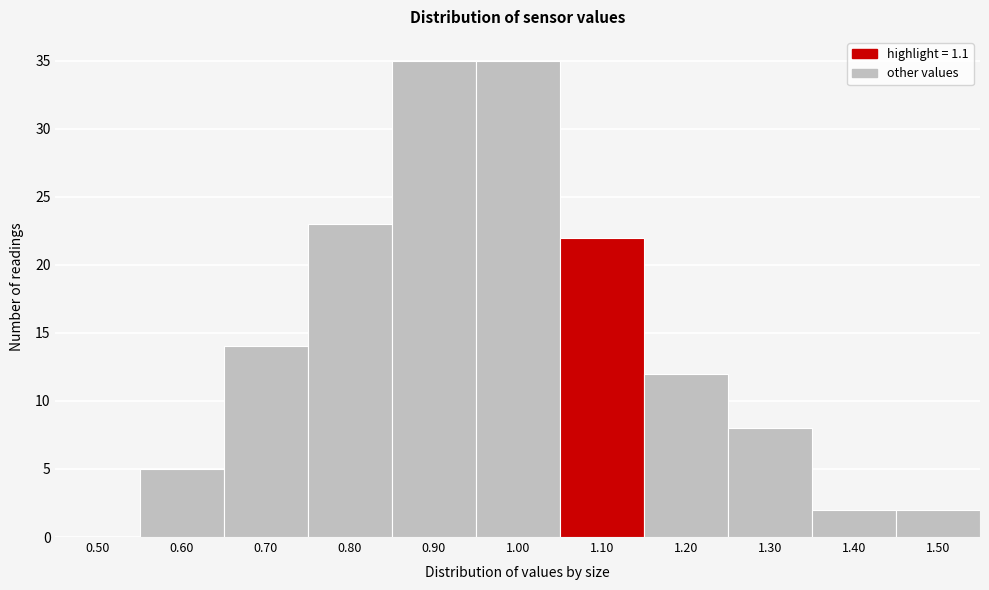

Reading left to right, transcribe all the data shown in this chart.

0.50=0	0.60=5	0.70=14	0.80=23	0.90=35	1.00=35	1.10=22	1.20=12	1.30=8	1.40=2	1.50=2